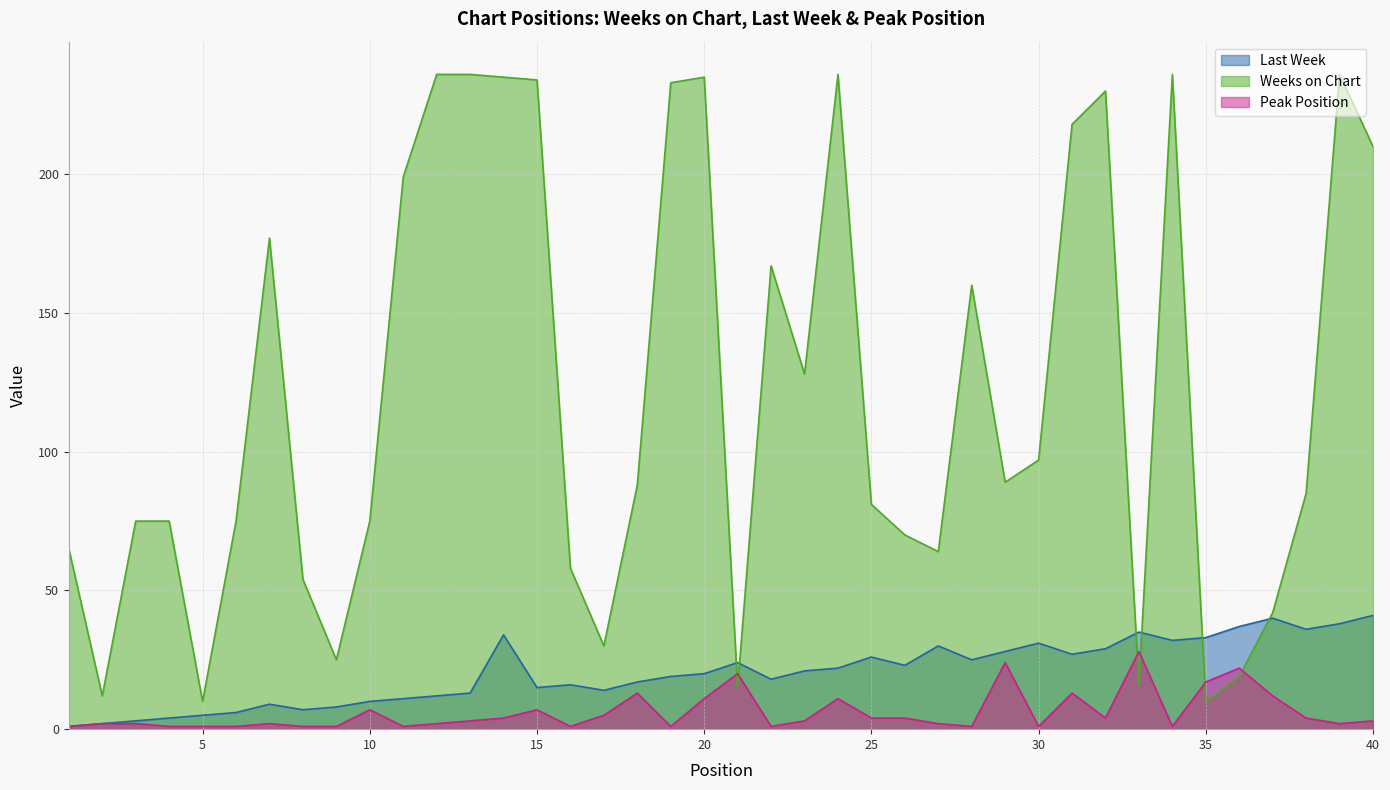

Reading right to left, transcribe all the data shown in this chart.

Last Week: 40=41	39=38	38=36	37=40	36=37	35=33	34=32	33=35	32=29	31=27	30=31	29=28	28=25	27=30	26=23	25=26	24=22	23=21	22=18	21=24	20=20	19=19	18=17	17=14	16=16	15=15	14=34	13=13	12=12	11=11	10=10	9=8	8=7	7=9	6=6	5=5	4=4	3=3	2=2	1=1
Weeks on Chart: 40=210	39=236	38=85	37=42	36=19	35=10	34=236	33=16	32=230	31=218	30=97	29=89	28=160	27=64	26=70	25=81	24=236	23=128	22=167	21=15	20=235	19=233	18=88	17=30	16=58	15=234	14=235	13=236	12=236	11=199	10=75	9=25	8=54	7=177	6=75	5=10	4=75	3=75	2=12	1=65
Peak Position: 40=3	39=2	38=4	37=12	36=22	35=17	34=1	33=28	32=4	31=13	30=1	29=24	28=1	27=2	26=4	25=4	24=11	23=3	22=1	21=20	20=11	19=1	18=13	17=5	16=1	15=7	14=4	13=3	12=2	11=1	10=7	9=1	8=1	7=2	6=1	5=1	4=1	3=2	2=2	1=1